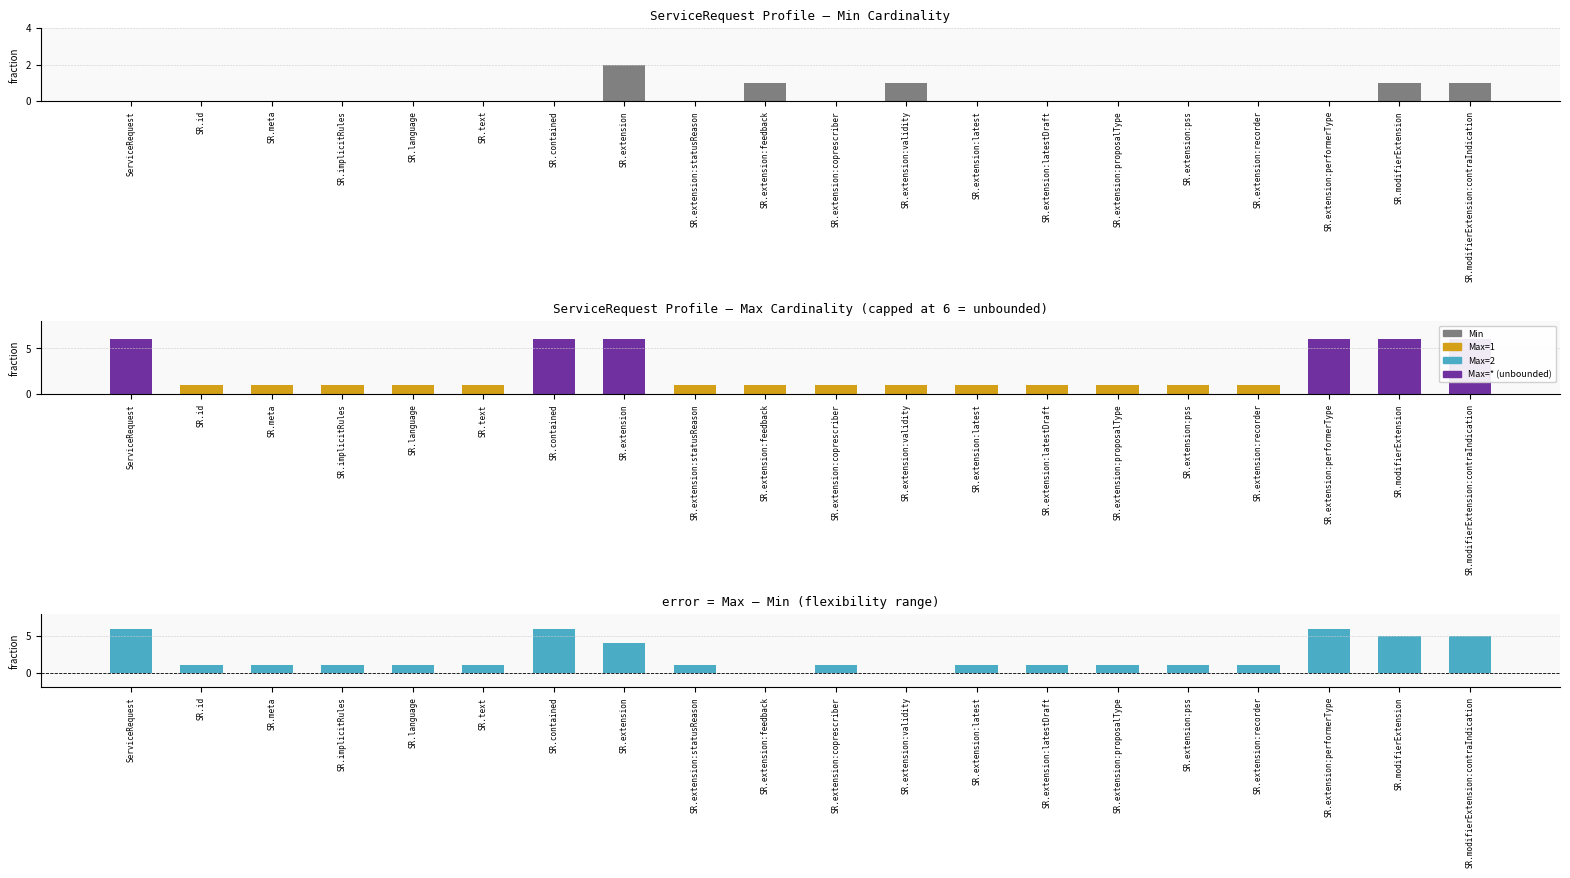

What is the label of the 11th bar from the left?

SR.extension:coprescriber